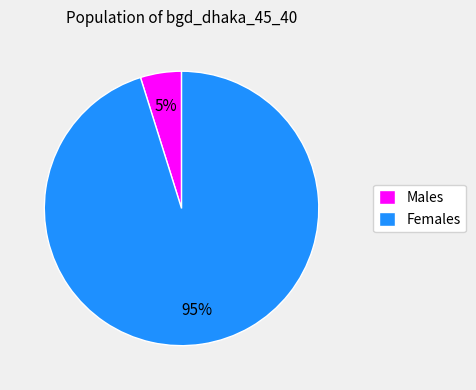

Is there a majority slice in this chart?

Yes